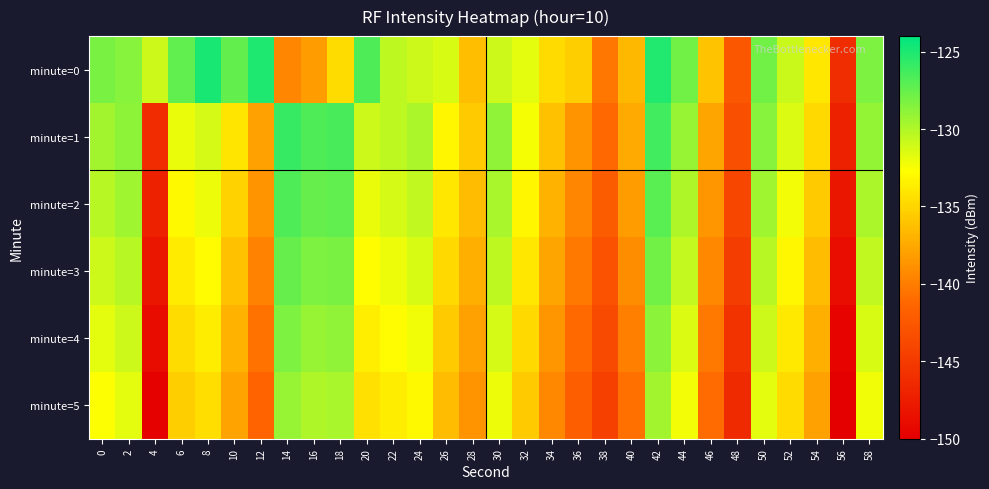

List the series in order of their peak value, highest first.

minute=0, minute=1, minute=2, minute=3, minute=4, minute=5